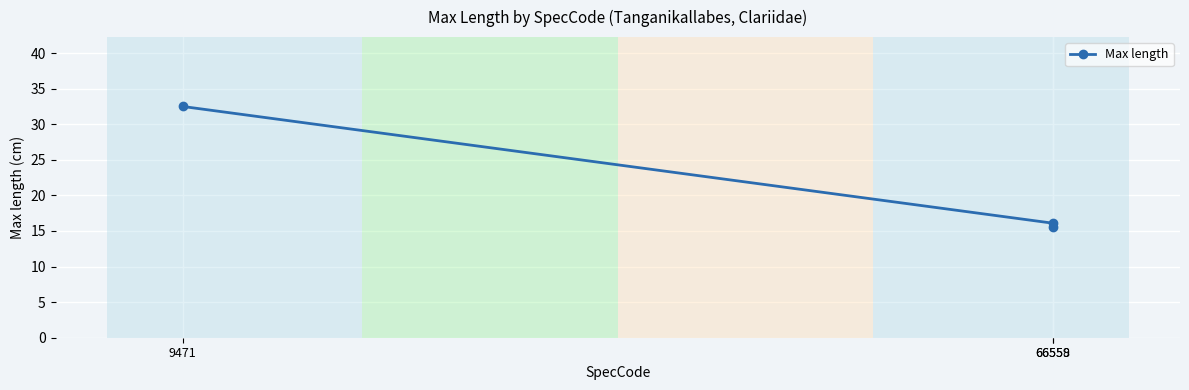

Is it true that the value at 66558 is 8.9?

False